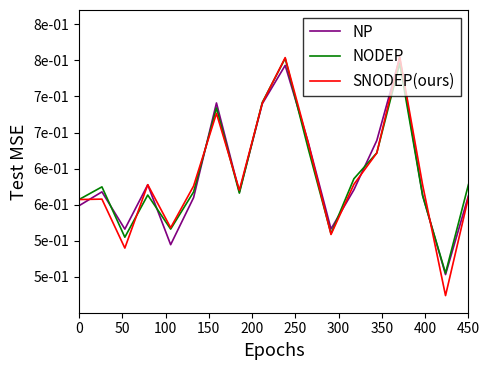

Rank the series by their maximum value, from highest to lowest.

SNODEP(ours), NP, NODEP